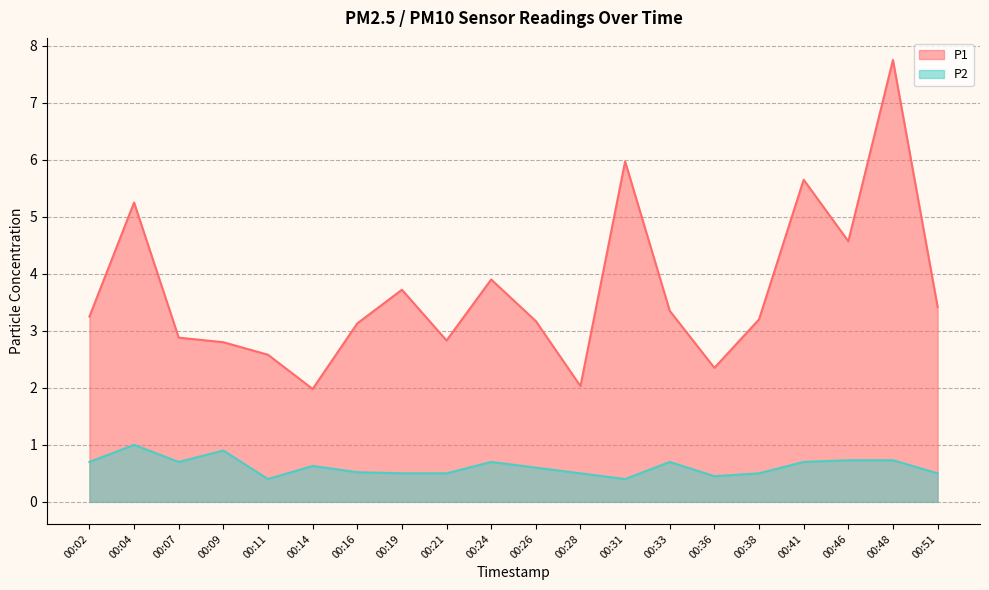

What is the minimum value for P1?

2.0